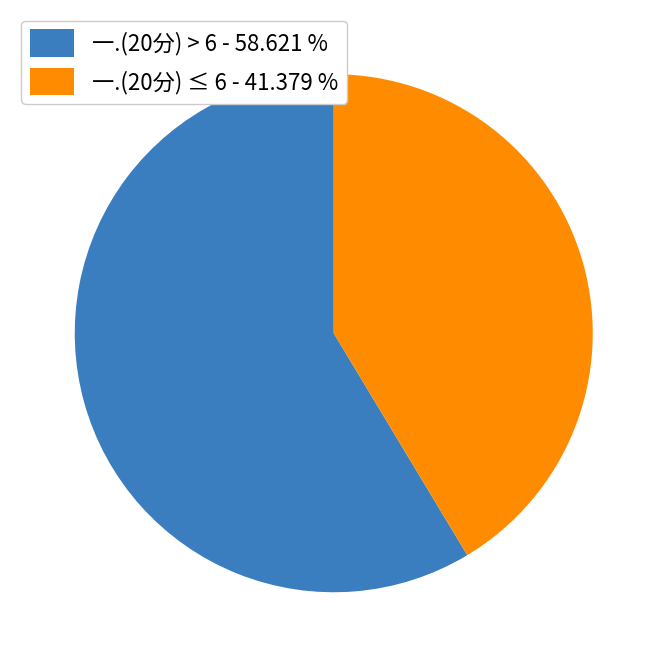

Which has a higher value, 一.(20分) > 6 - 58.621 % or 一.(20分) ≤ 6 - 41.379 %?

一.(20分) > 6 - 58.621 %